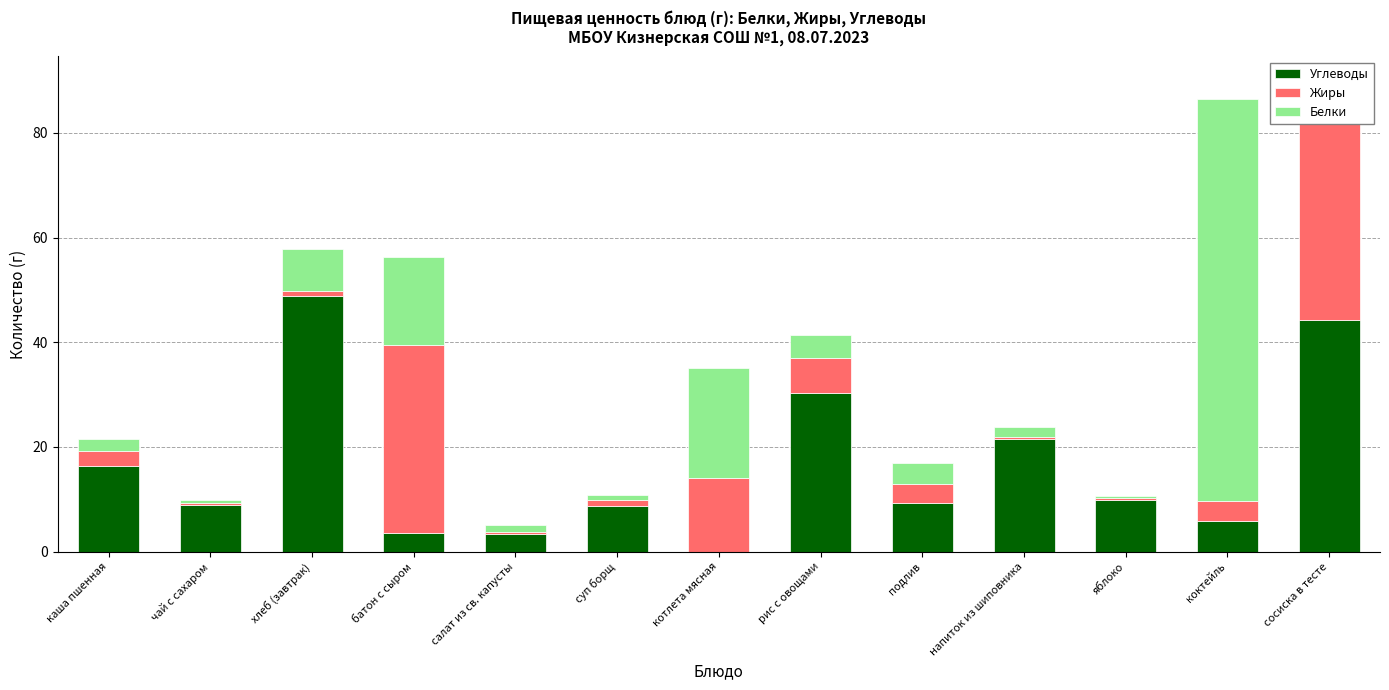

Reading left to right, transcribe all the data shown in this chart.

Углеводы: каша пшенная=16.4	чай с сахаром=9.0	хлеб (завтрак)=48.8	батон с сыром=3.6	салат из св. капусты=3.4	суп борщ=8.7	котлета мясная=0.0	рис с овощами=30.3	подлив=9.3	напиток из шиповника=21.5	яблоко=9.8	коктейль=5.8	сосиска в тесте=44.2
Жиры: каша пшенная=2.9	чай с сахаром=0.2	хлеб (завтрак)=1.0	батон с сыром=35.8	салат из св. капусты=0.3	суп борщ=1.1	котлета мясная=14.0	рис с овощами=6.6	подлив=3.6	напиток из шиповника=0.5	яблоко=0.4	коктейль=3.8	сосиска в тесте=38.5
Белки: каша пшенная=2.2	чай с сахаром=0.6	хлеб (завтрак)=8.1	батон с сыром=16.9	салат из св. капусты=1.3	суп борщ=1.1	котлета мясная=21.0	рис с овощами=4.5	подлив=4.1	напиток из шиповника=1.8	яблоко=0.4	коктейль=76.8	сосиска в тесте=7.4